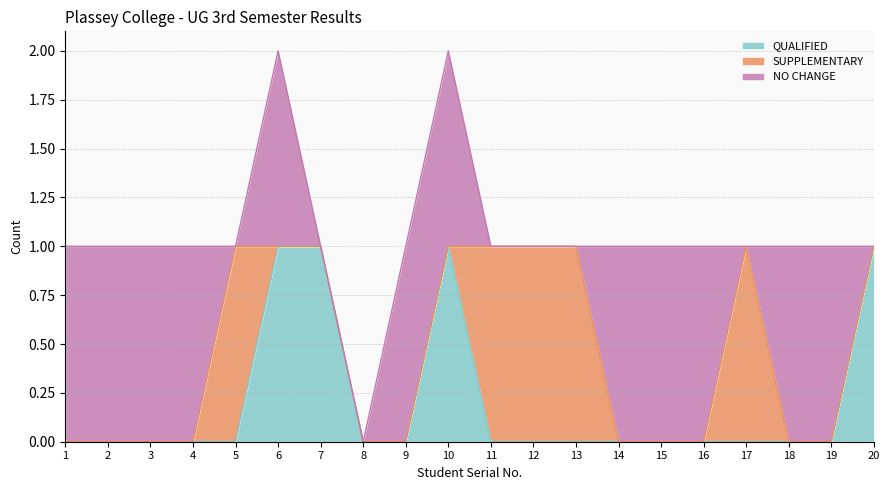

What is the difference between the maximum and minimum values in the NO CHANGE series?

1